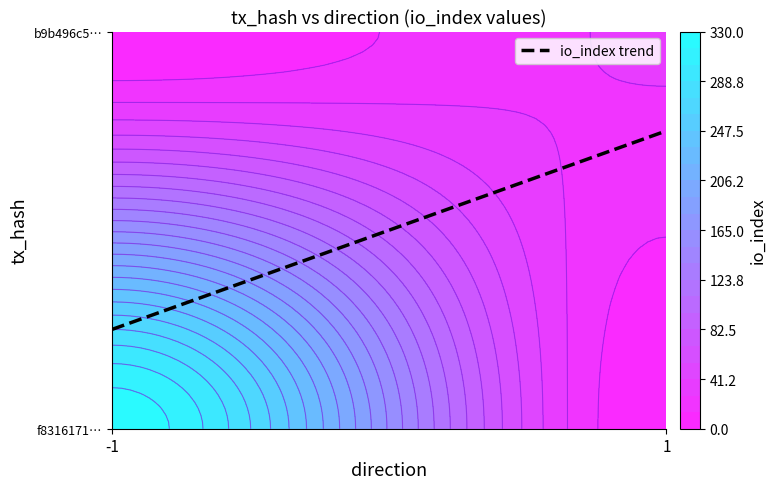

Which series has the largest total across all categories?

f8316171c82e3882950fbacd777ea2e052b32ae